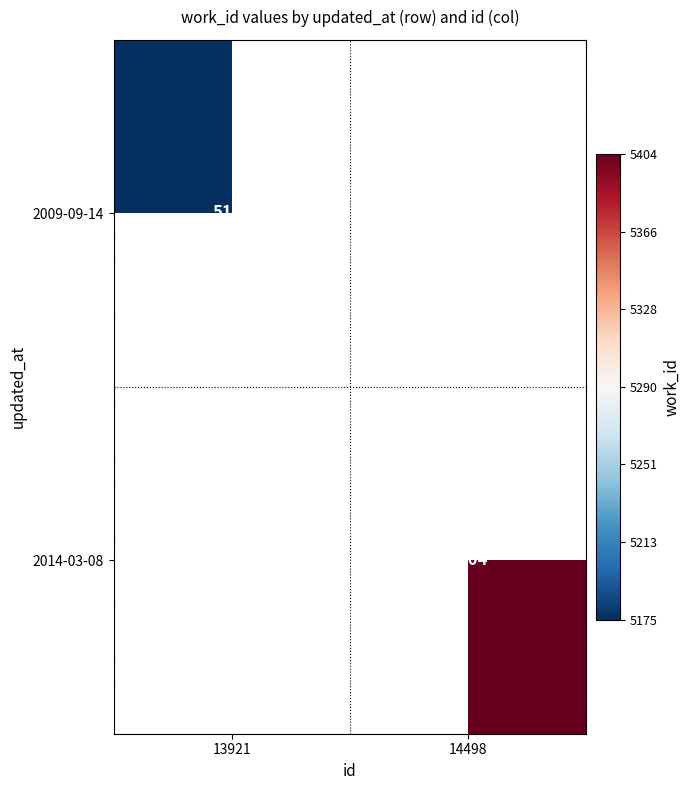

The value of 2014-03-08 at 14498 is 1270. True or false?

False